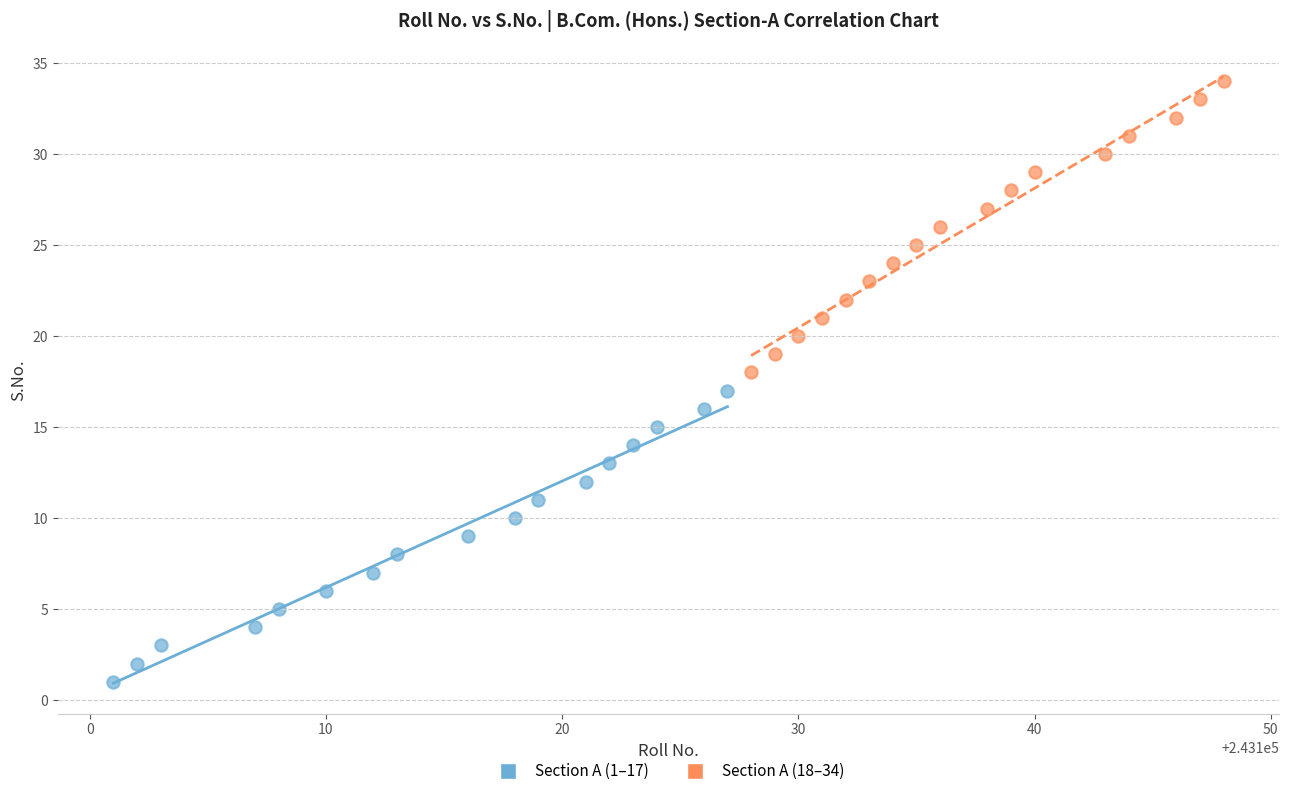

Which series contains the highest Y value?

Section A (18–34)